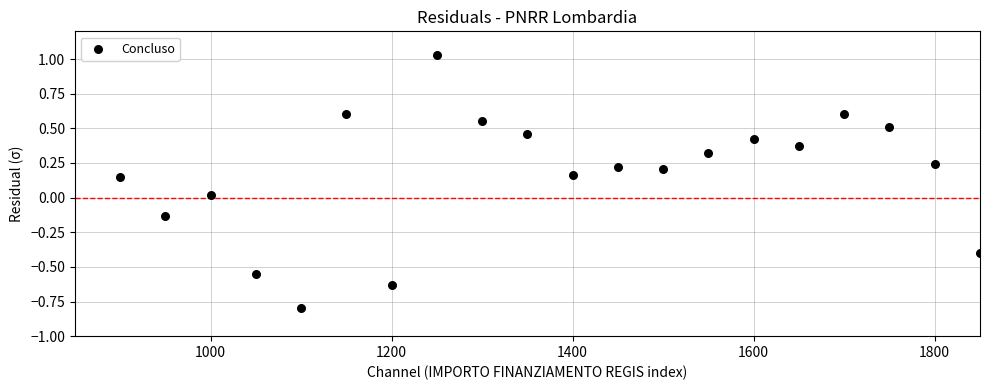

What is the range of X values (max minus min)?

950.0